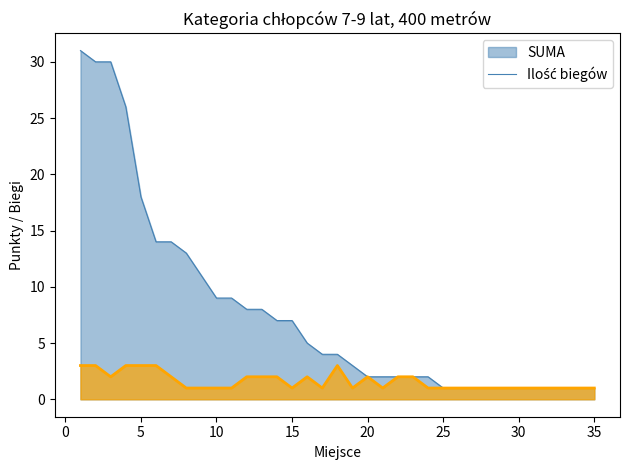

What is the difference between the second highest and minimum values in the SUMA series?

29